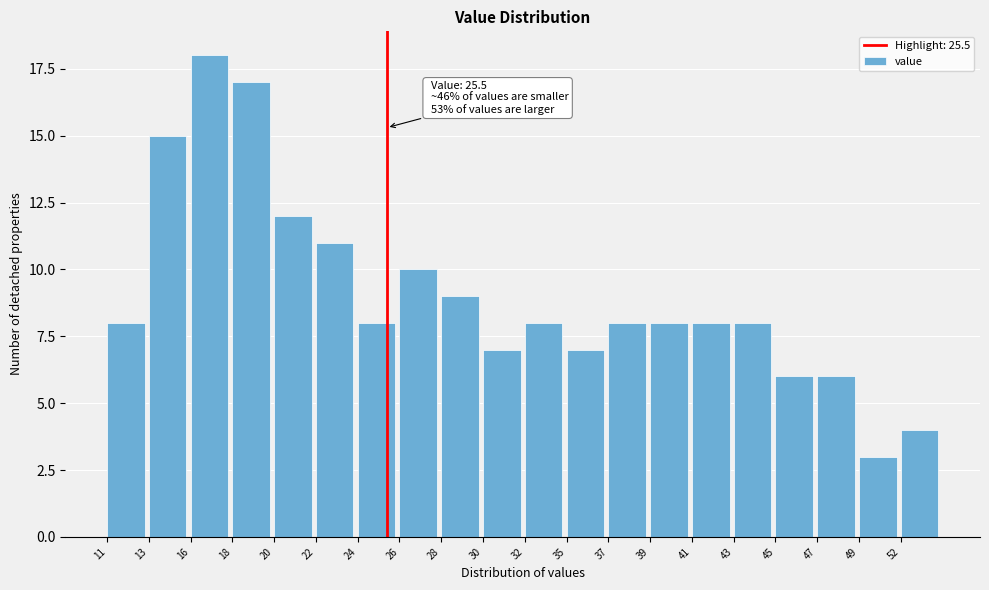

Reading left to right, list all the values displayed in this chart.

8	15	18	17	12	11	8	10	9	7	8	7	8	8	8	8	6	6	3	4